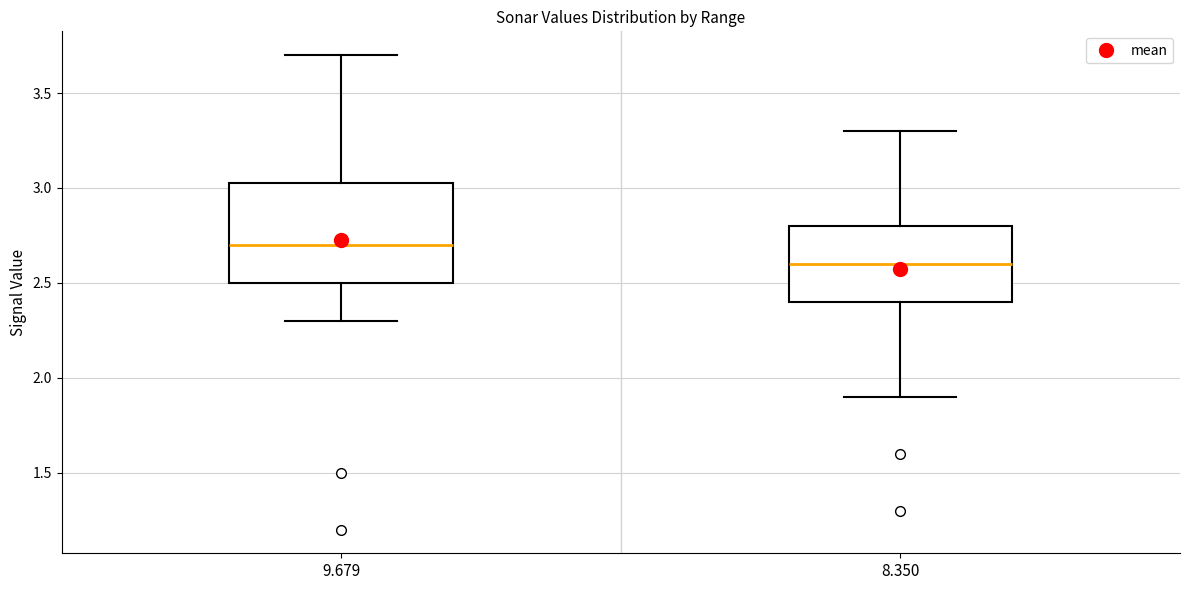

Which box has the highest median line?

9.679